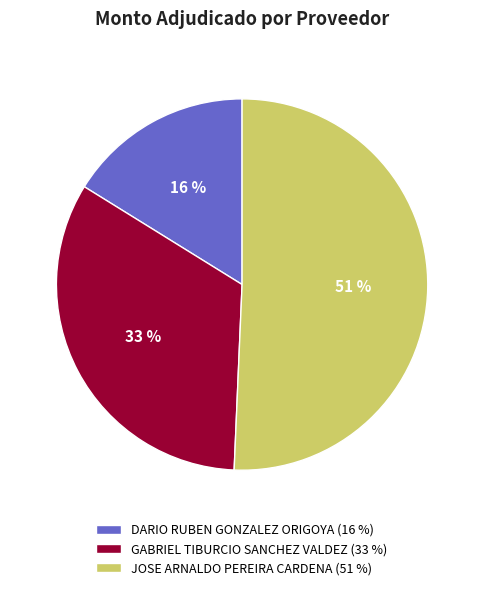

To the nearest percent, what is the difference between the JOSE ARNALDO PEREIRA CARDENA and DARIO RUBEN GONZALEZ ORIGOYA slice percentages?

35%